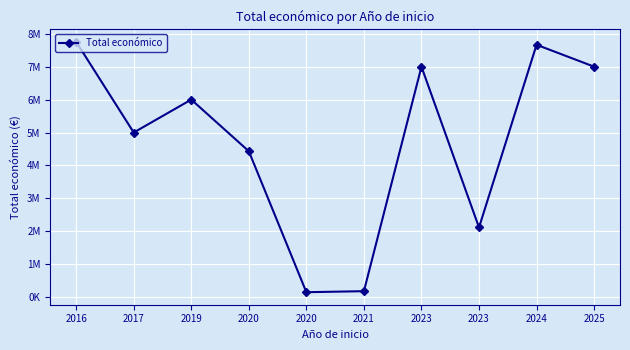

The value at 2025 is 7000000. True or false?

True